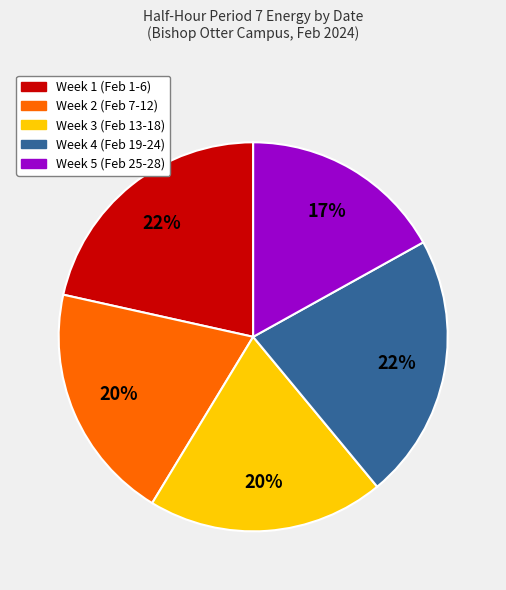

Is there a majority slice in this chart?

No